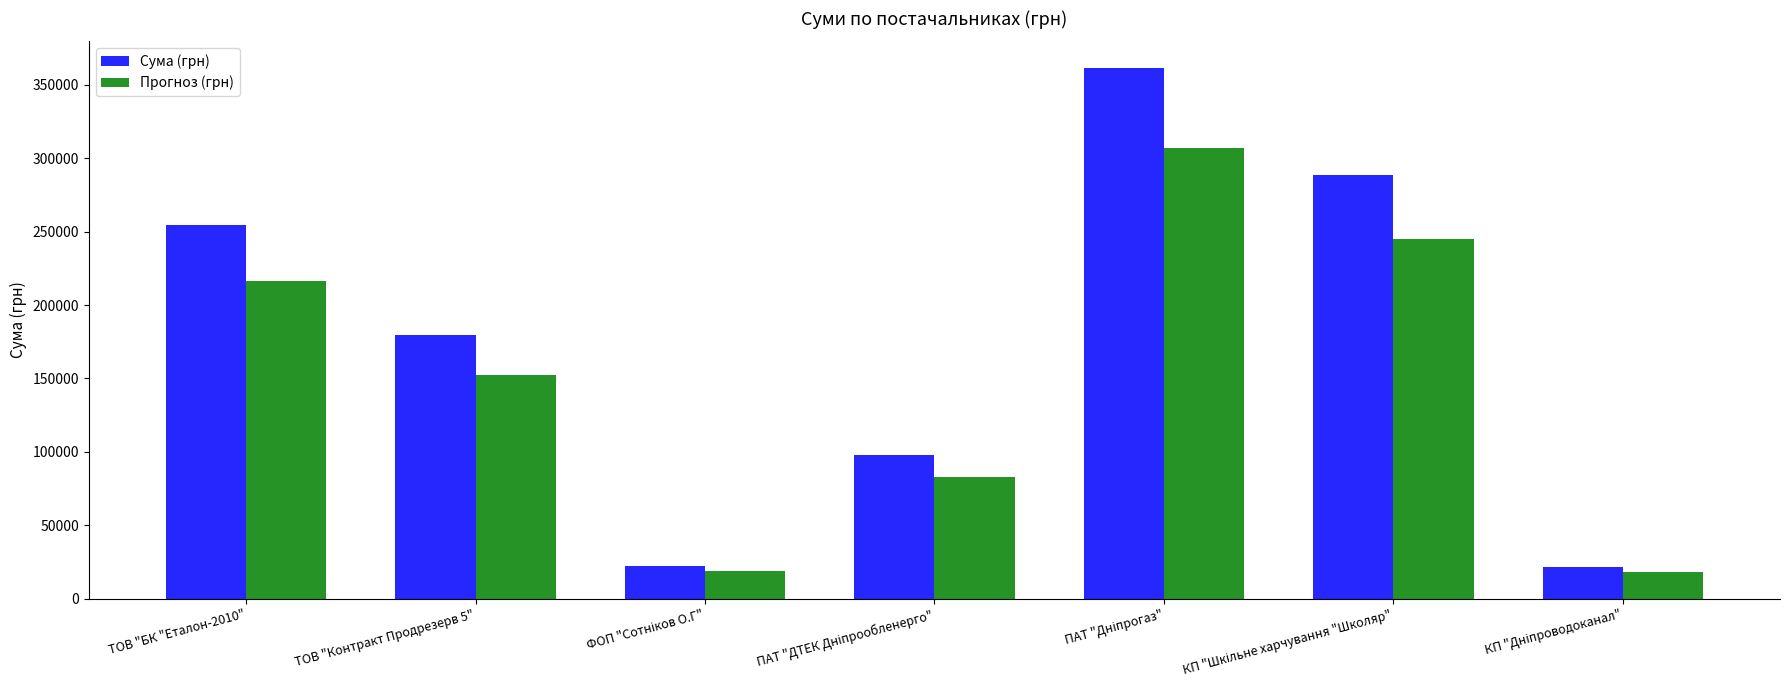

What is the difference between the maximum and minimum values in the Сума (грн) series?

340161.1